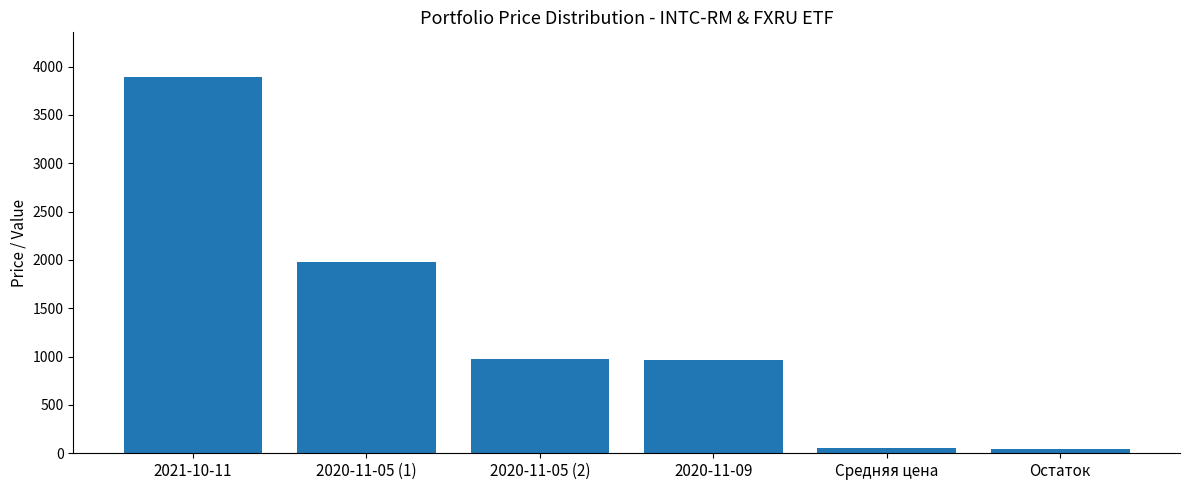

The chart shows a value of 40.0 at Остаток. True or false?

True